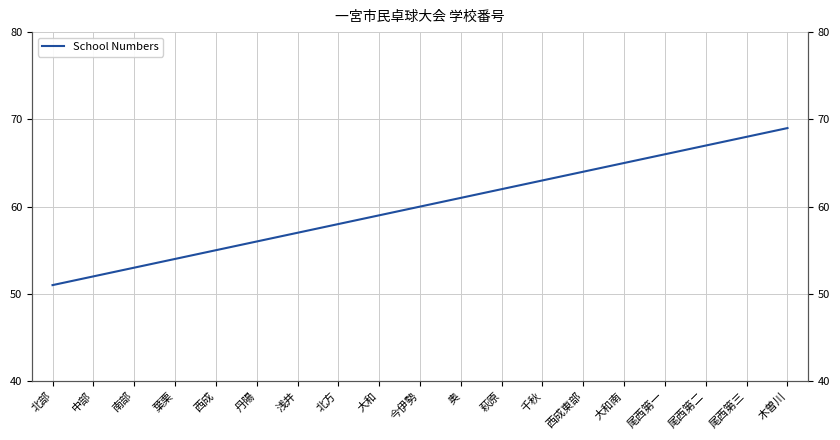

What is the value of the 7th point from the left?

57